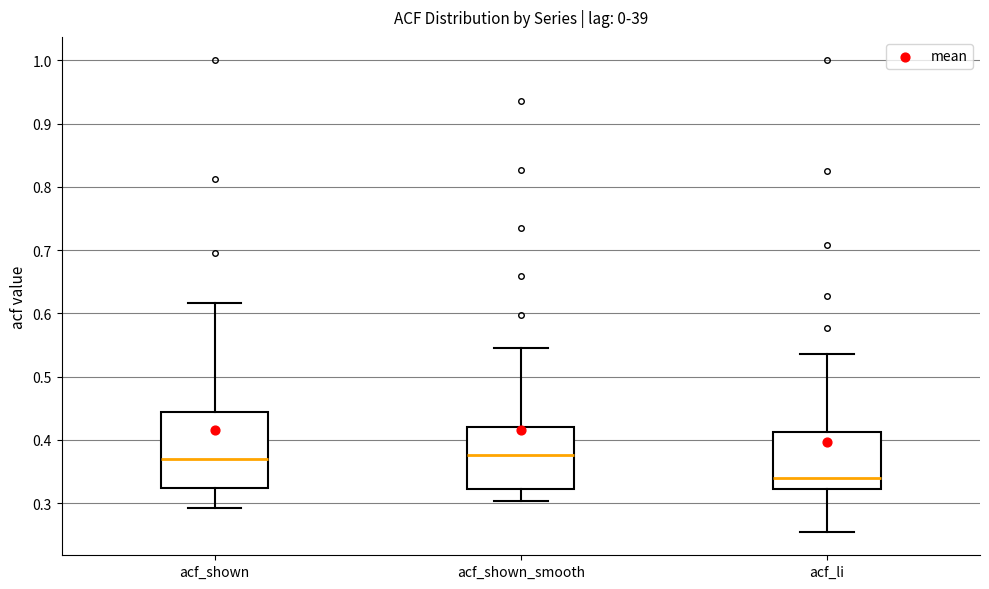

Reading left to right, transcribe this box plot: for each box, give where its median line is, the range the box spans, and where its two whiskers end, as read against the y-axis. The values are not printed on the chart, so give them approximately, as read against the axis.

acf_shown: median 0.37, box 0.32 to 0.44, whiskers 0.29 to 0.62
acf_shown_smooth: median 0.38, box 0.32 to 0.42, whiskers 0.30 to 0.55
acf_li: median 0.34, box 0.32 to 0.41, whiskers 0.26 to 0.54